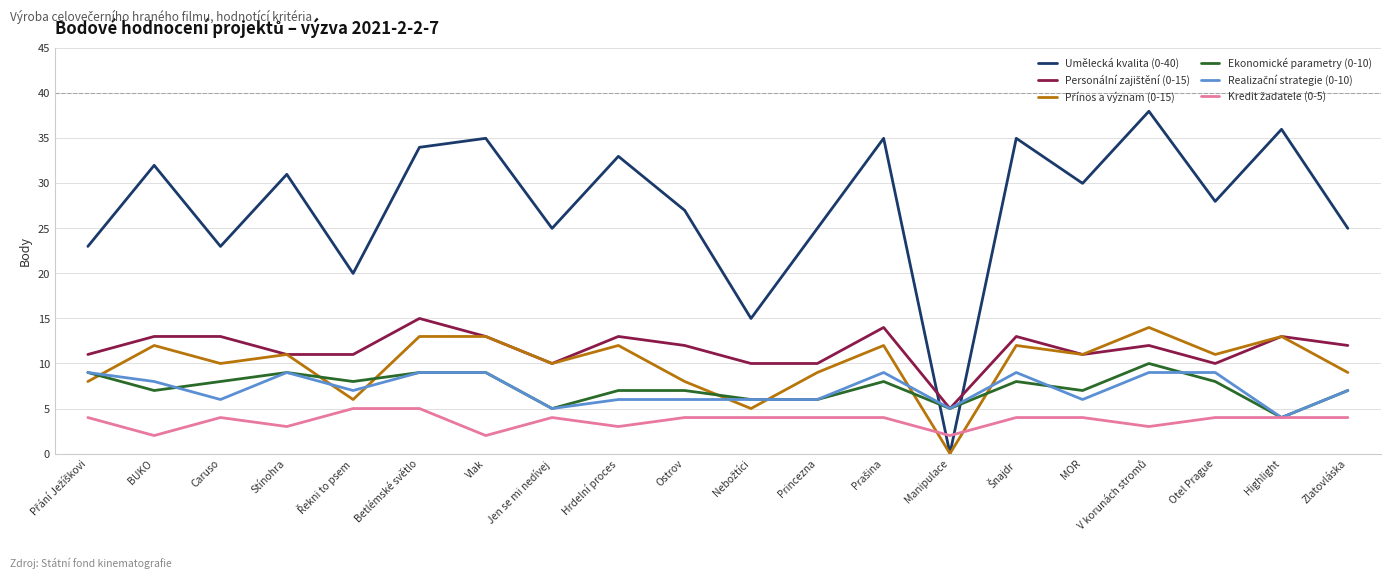

The Umělecká kvalita (0-40) series shows 35 at Vlak. True or false?

True